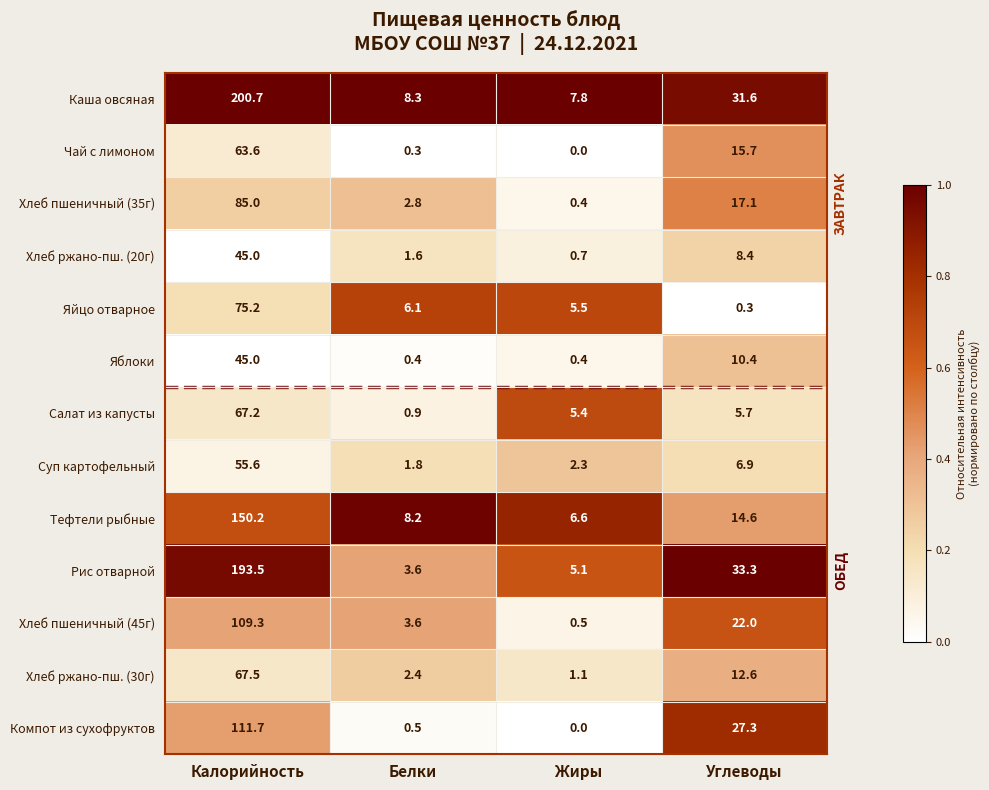

True or false: Яблоки has a value of 45.0 at Калорийность.

True